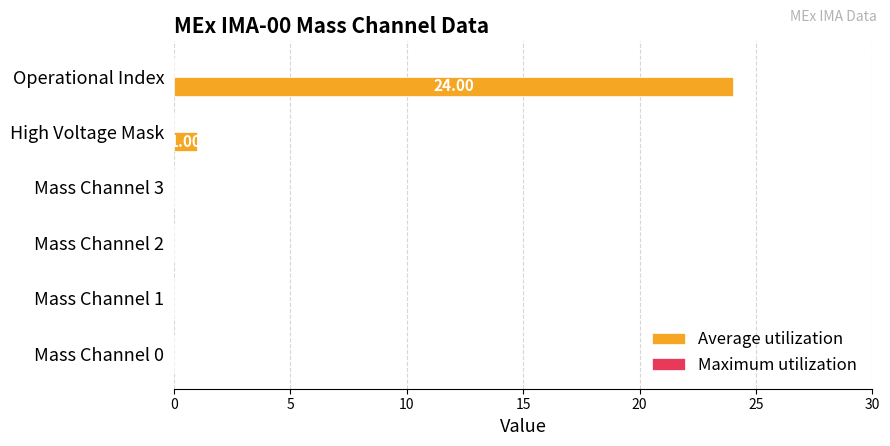

What is the sum of all values?

25